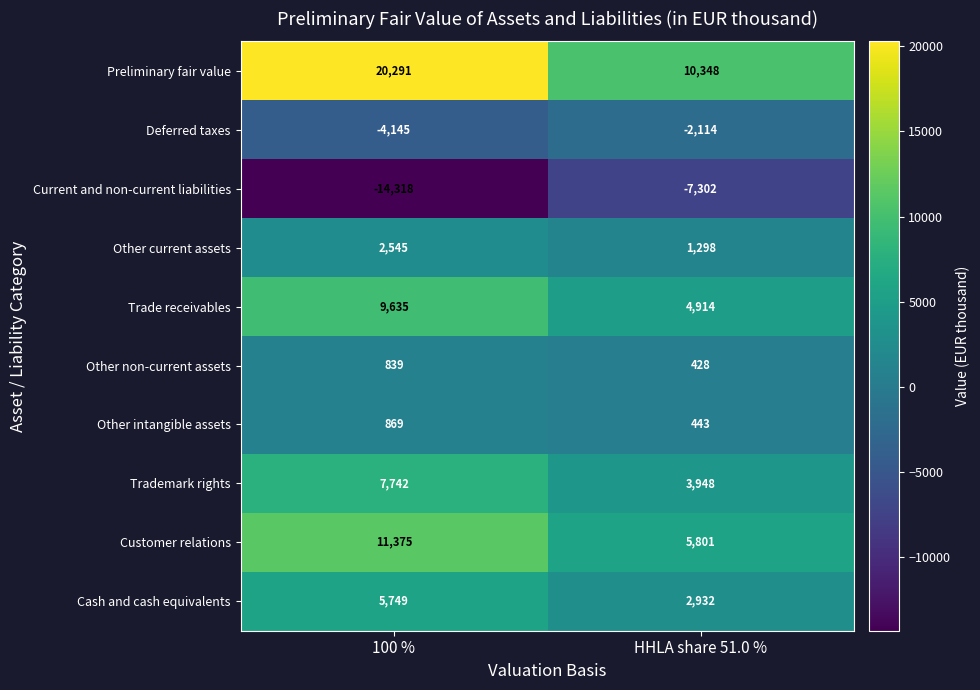

Reading left to right, extract all data points from this chart.

Preliminary fair value: 100 %=20291	HHLA share 51.0 %=10348
Deferred taxes: 100 %=-4145	HHLA share 51.0 %=-2114
Current and non-current liabilities: 100 %=-14318	HHLA share 51.0 %=-7302
Other current assets: 100 %=2545	HHLA share 51.0 %=1298
Trade receivables: 100 %=9635	HHLA share 51.0 %=4914
Other non-current assets: 100 %=839	HHLA share 51.0 %=428
Other intangible assets: 100 %=869	HHLA share 51.0 %=443
Trademark rights: 100 %=7742	HHLA share 51.0 %=3948
Customer relations: 100 %=11375	HHLA share 51.0 %=5801
Cash and cash equivalents: 100 %=5749	HHLA share 51.0 %=2932